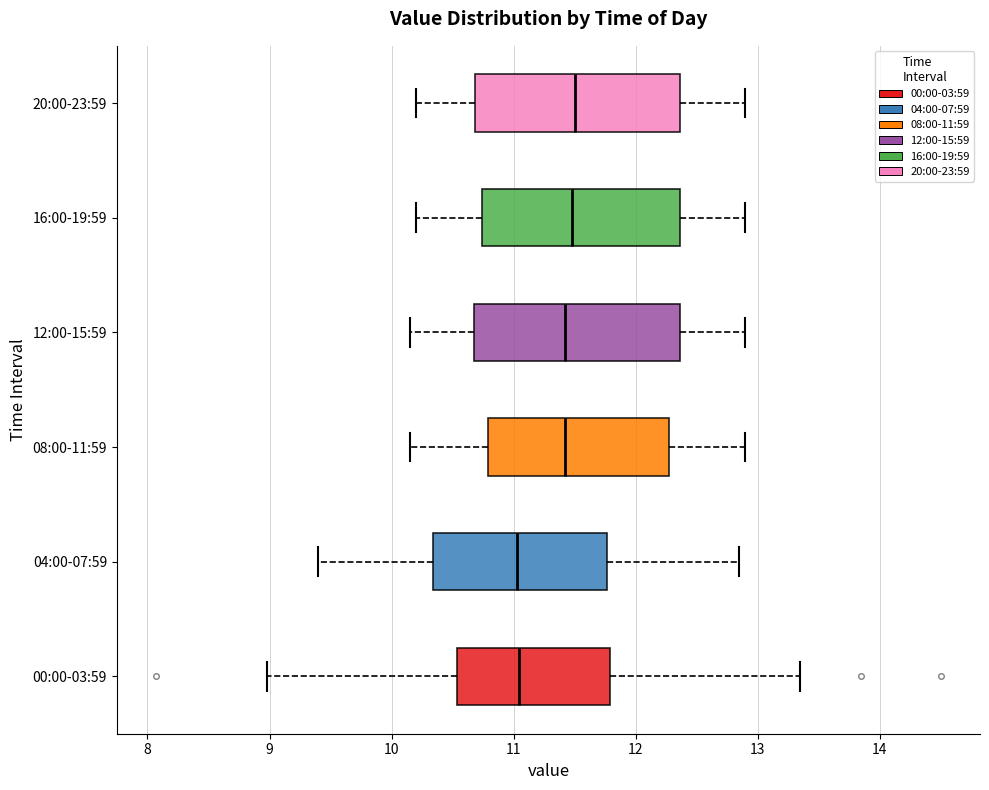

Reading bottom to top, read every box against the x-axis: the position of its median line, the range the box covers, and the ends of its whiskers. The values are not printed on the chart, so give them approximately, as read against the axis.

00:00-03:59: median 11.0, box 10.5 to 11.8, whiskers 9.0 to 13.4
04:00-07:59: median 11.0, box 10.3 to 11.8, whiskers 9.4 to 12.9
08:00-11:59: median 11.4, box 10.8 to 12.3, whiskers 10.2 to 12.9
12:00-15:59: median 11.4, box 10.7 to 12.4, whiskers 10.2 to 12.9
16:00-19:59: median 11.5, box 10.7 to 12.4, whiskers 10.2 to 12.9
20:00-23:59: median 11.5, box 10.7 to 12.4, whiskers 10.2 to 12.9